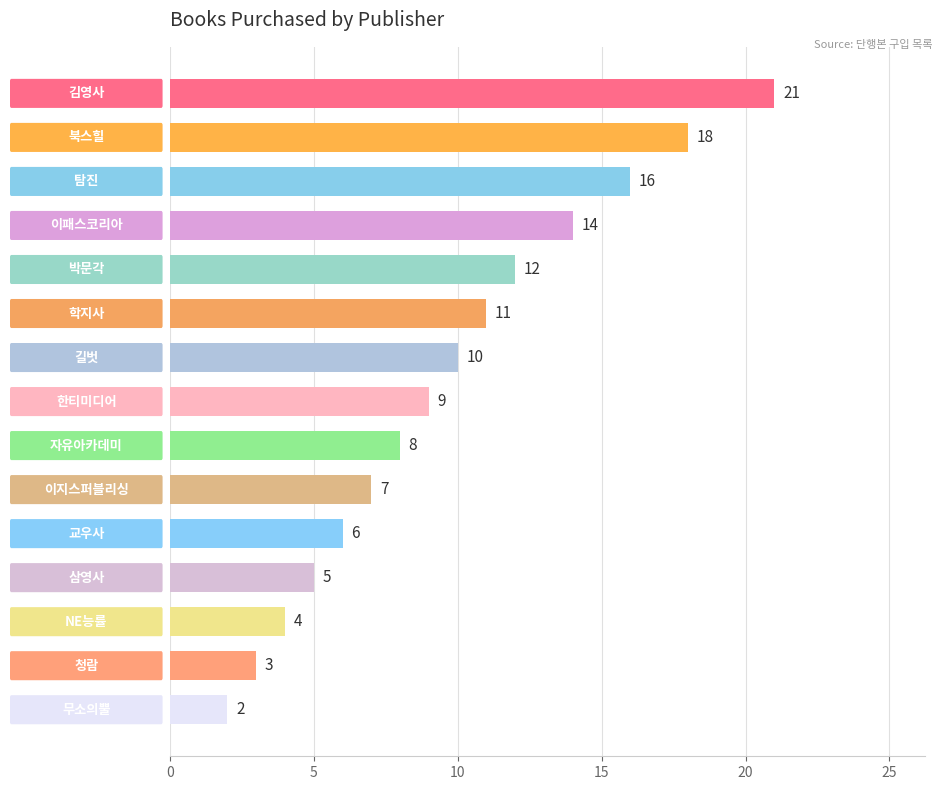

What is the greatest value displayed?

21